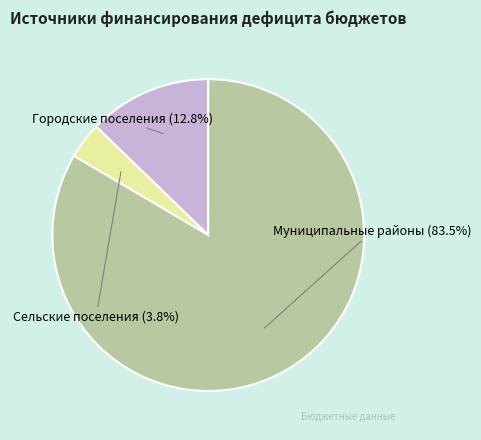

What portion of the pie excludes Сельские поселения?

96.2%